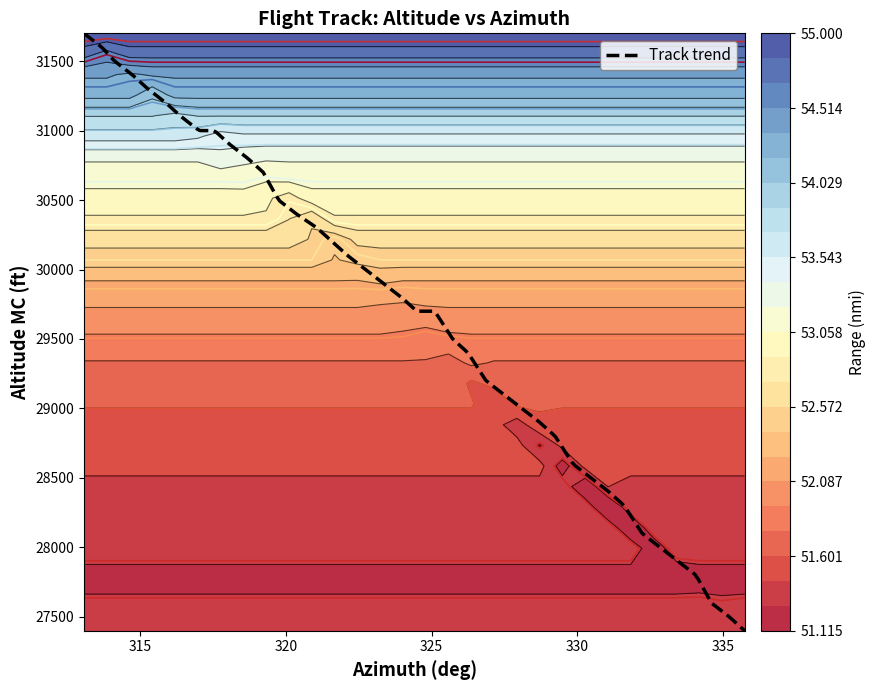

What is the highest value of the Track trend series?

31700.0